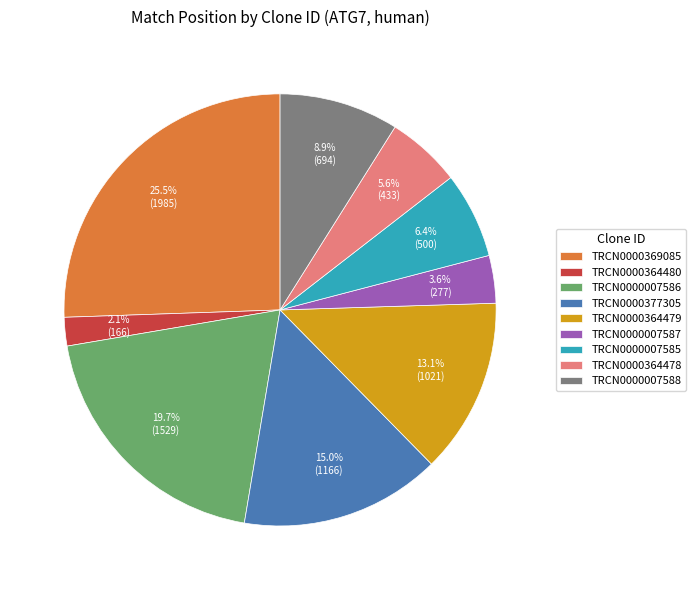

Which category has the biggest portion of the pie?

TRCN0000369085